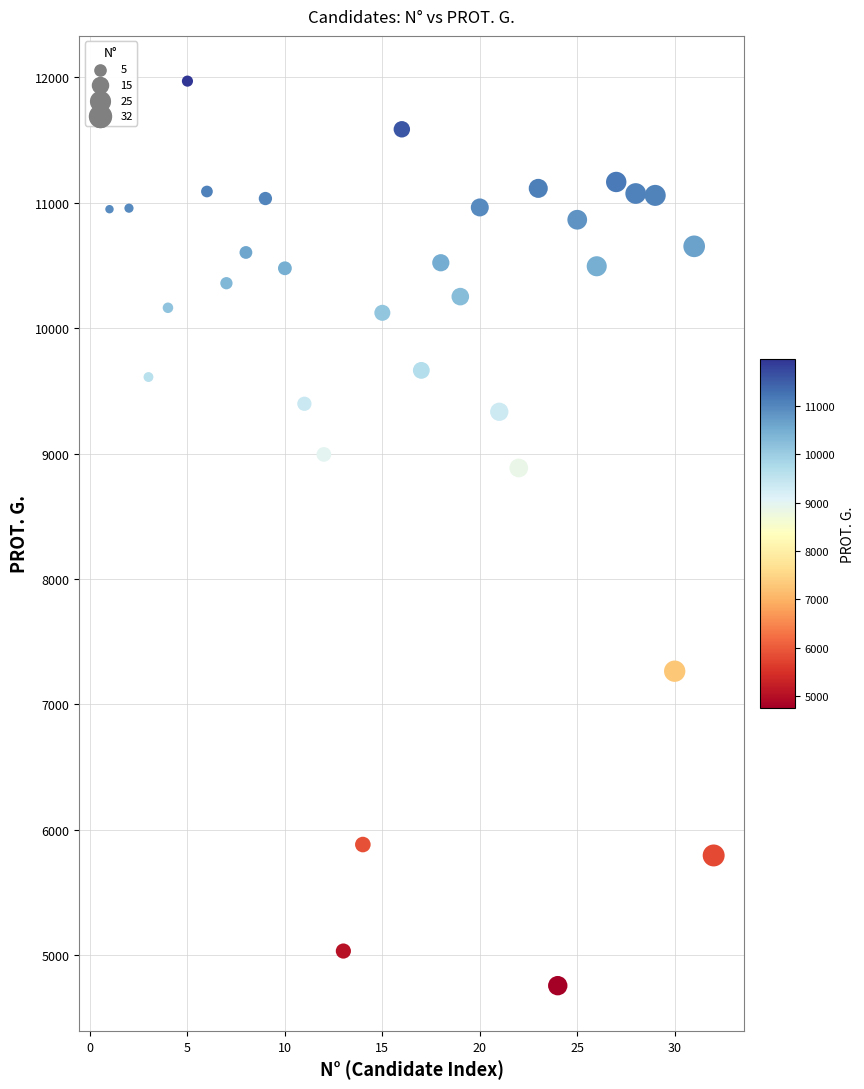

What Y value in the scatter plot is closest to 8363?

8885